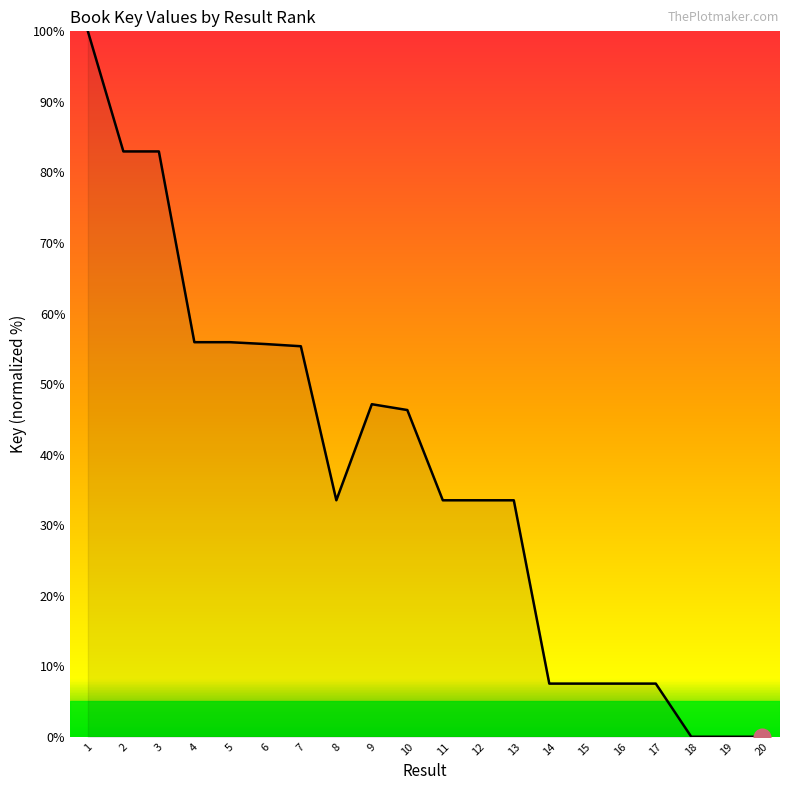

How many categories are shown in the chart?

20